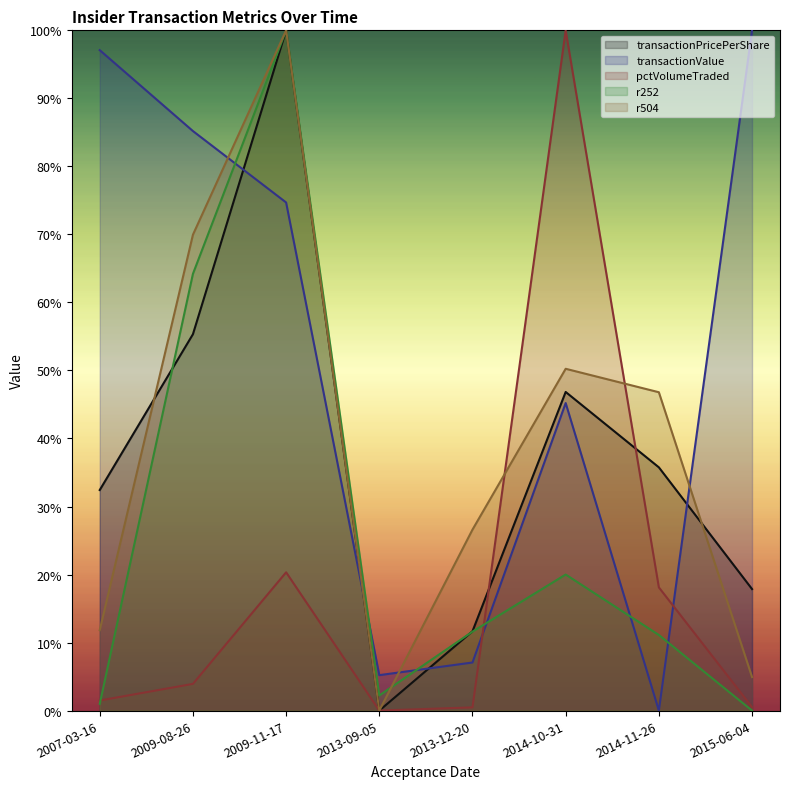

What are all the series names shown in the legend?

transactionPricePerShare, transactionValue, pctVolumeTraded, r252, r504